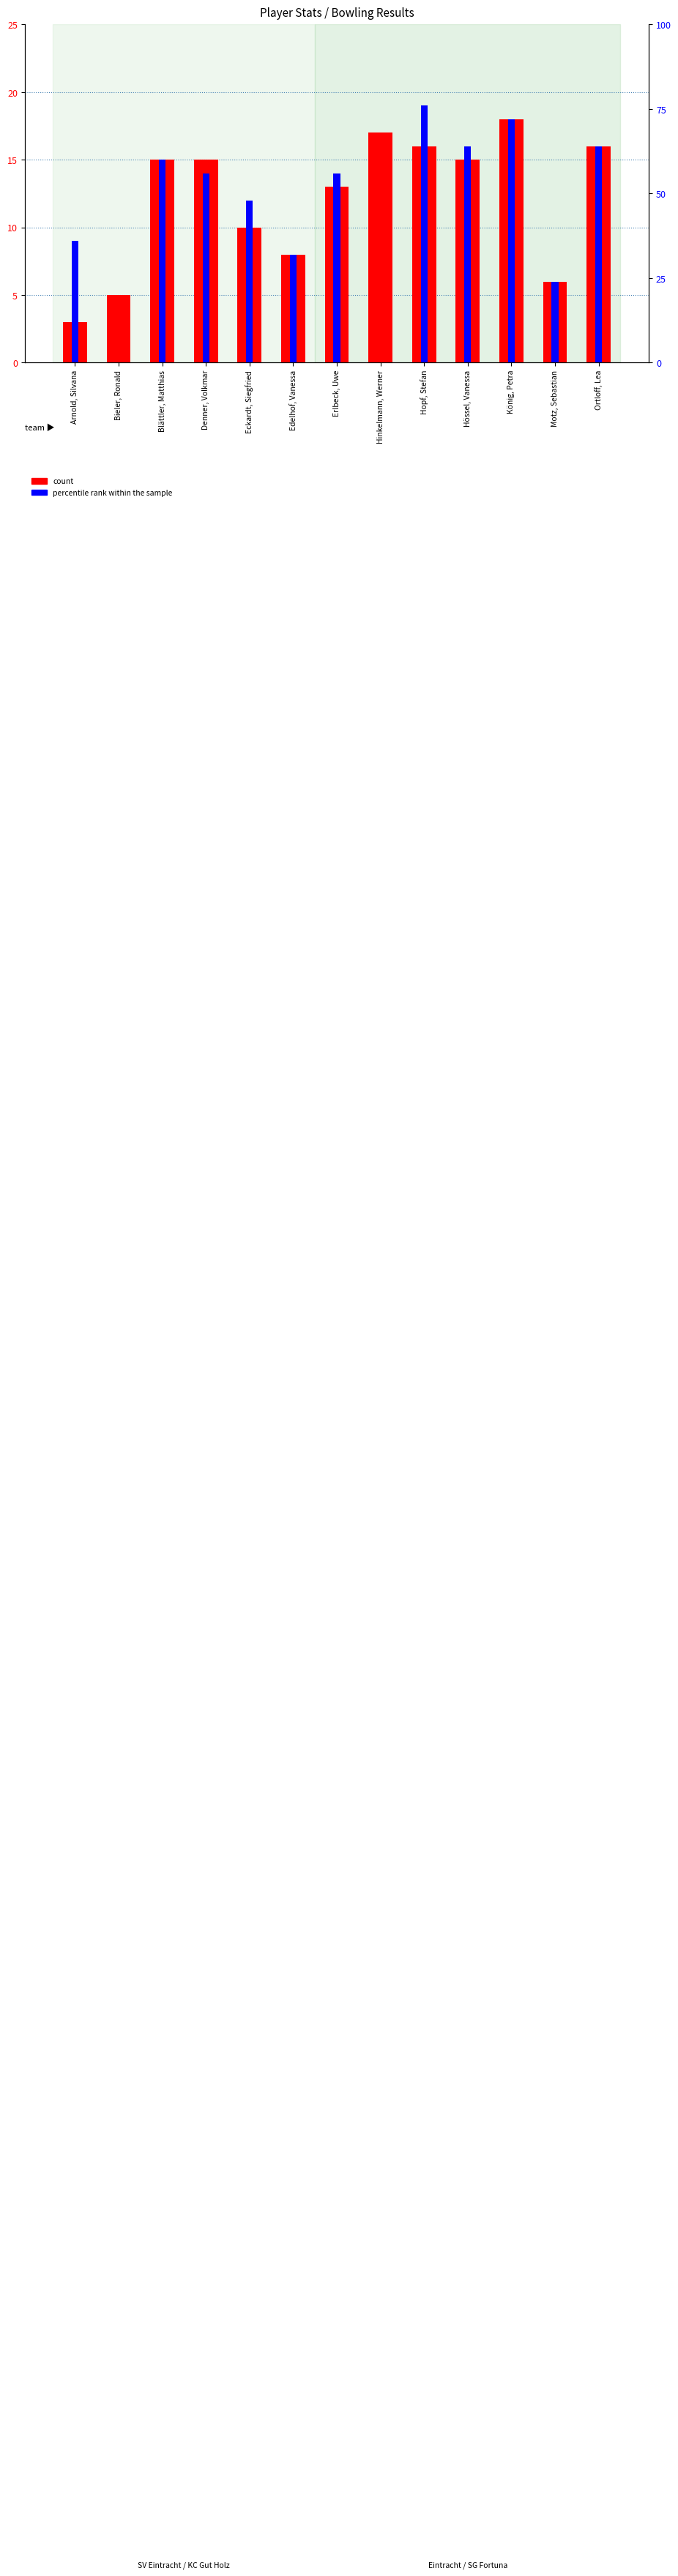

Reading left to right, extract all data points from this chart.

count: 3	5	15	15	10	8	13	17	16	15	18	6	16
percentile rank within the sample: 9	0	15	14	12	8	14	0	19	16	18	6	16